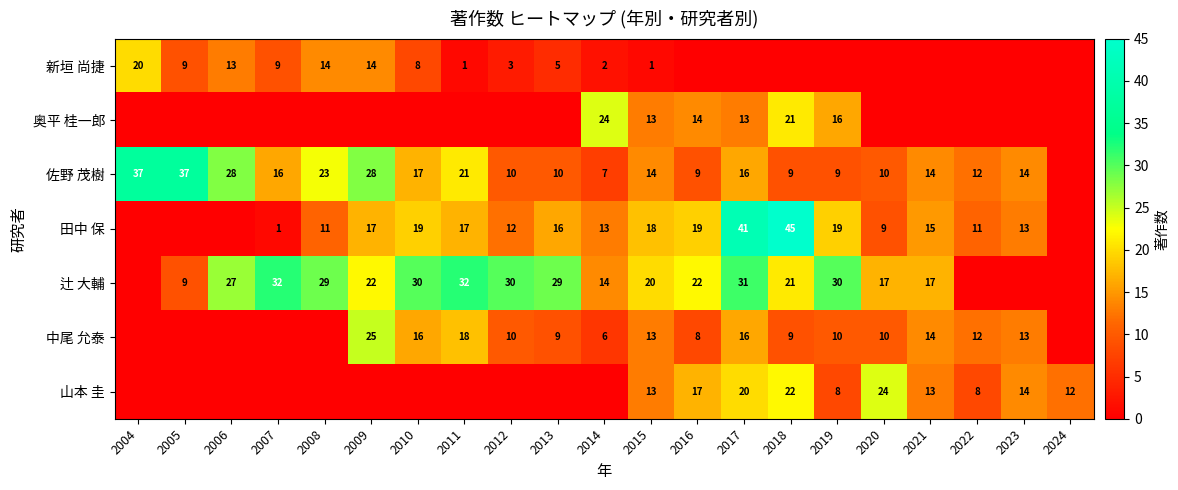

At how many categories does at least one series exceed 15?

18